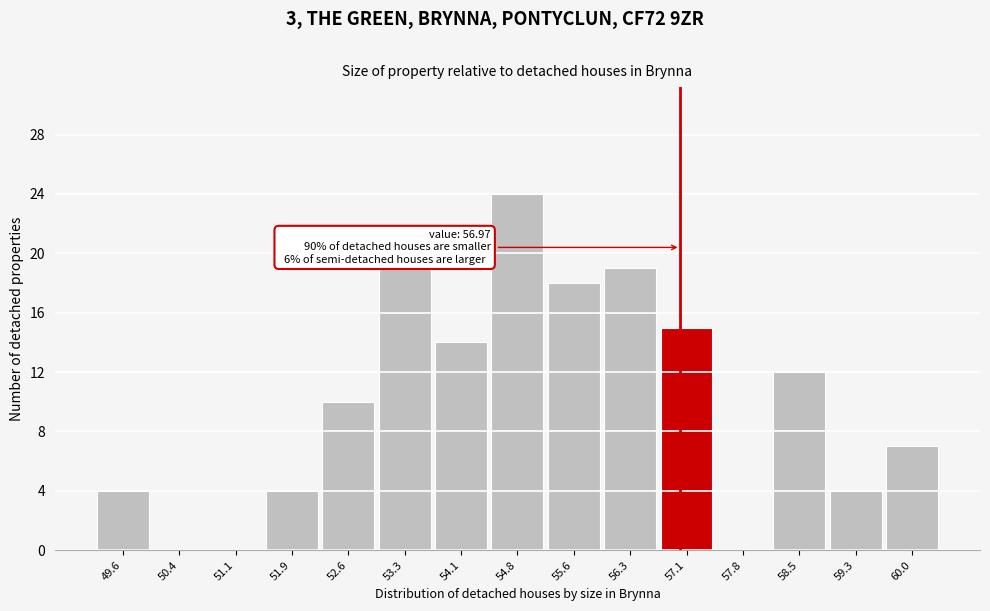

Over which range of the x-axis is the bar tallest?

54.5 to 55.2